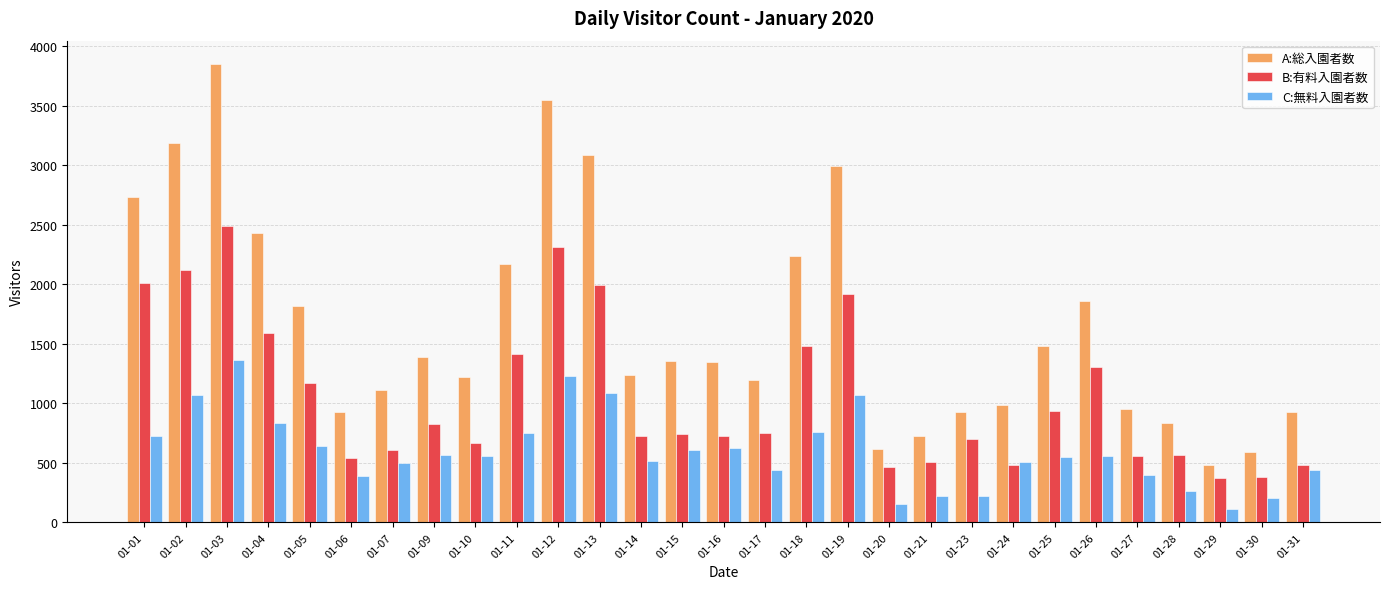

Which series has the largest total across all categories?

A:総入園者数